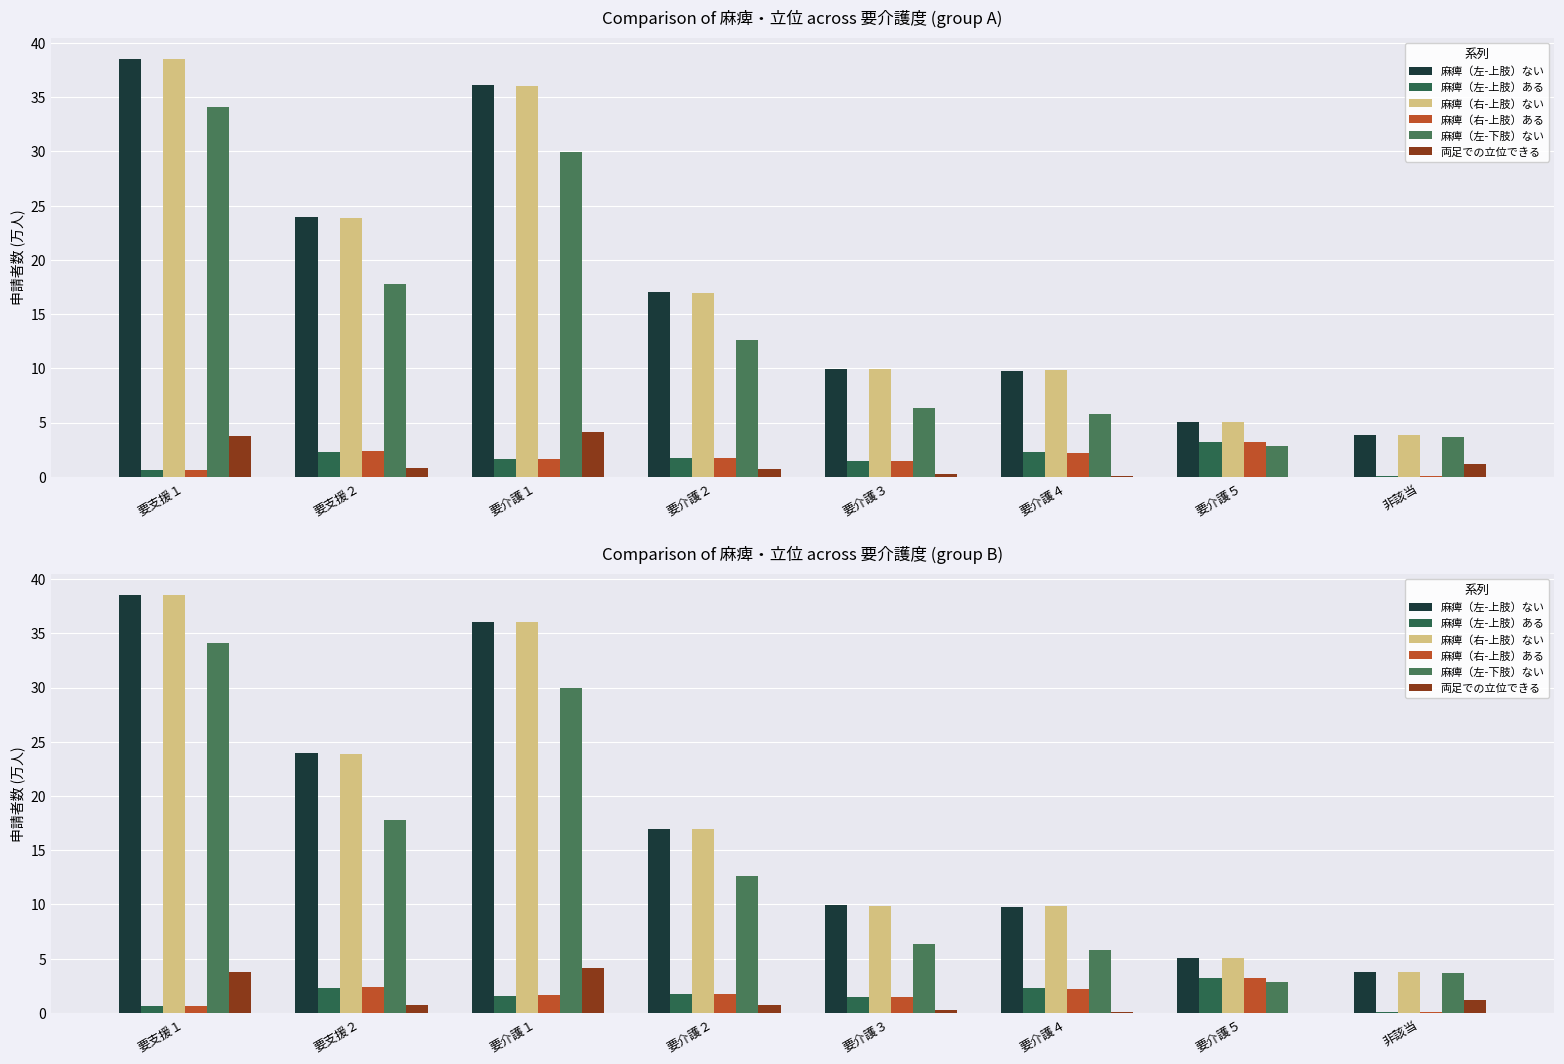

Is it true that 麻痺（右-上肢）ある equals 1.1 at 要介護１?

False